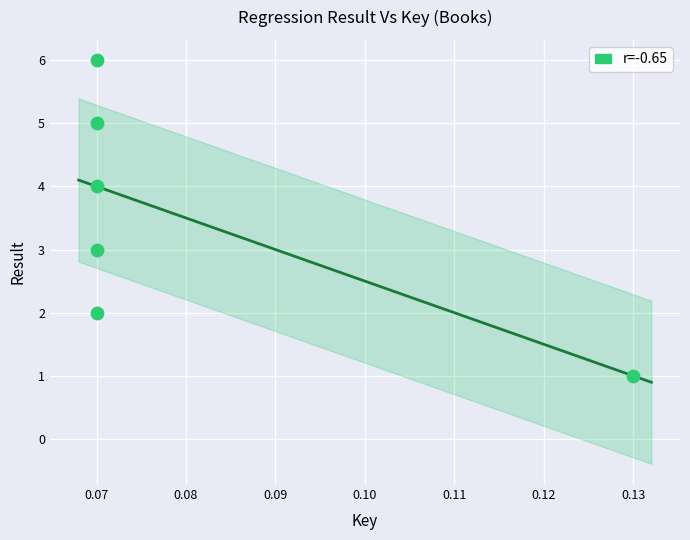

What is the range of Y values (max minus min)?

5